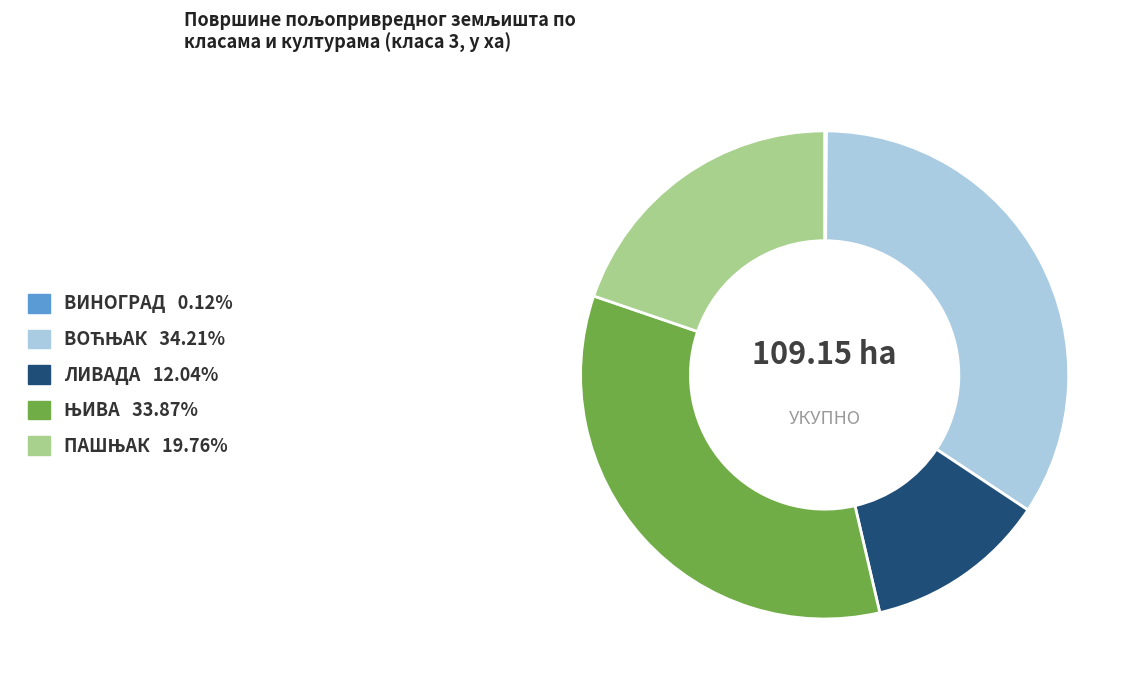

Is there a majority slice in this chart?

No